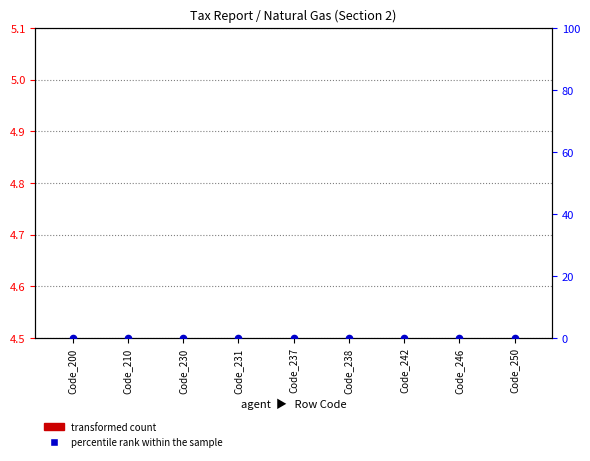

At which category is the sum across all series the highest?

Code_200